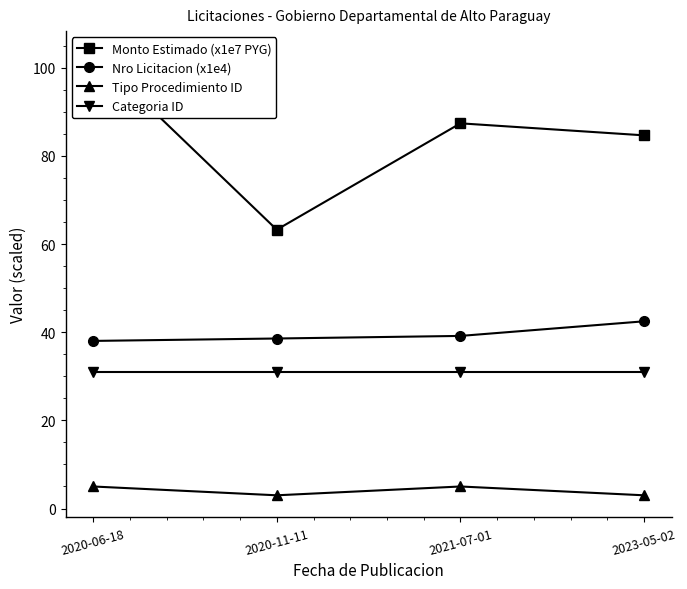

Between 2021-07-01 and 2023-05-02, which series saw the biggest shift?

Nro Licitacion (x1e4)